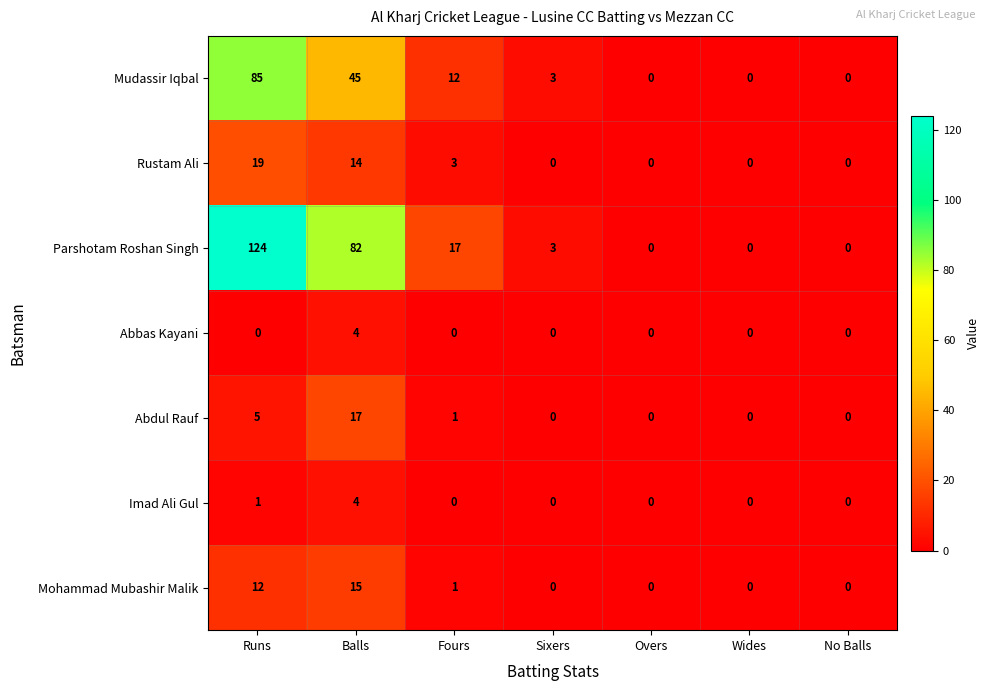

How many distinct data groups are displayed?

7